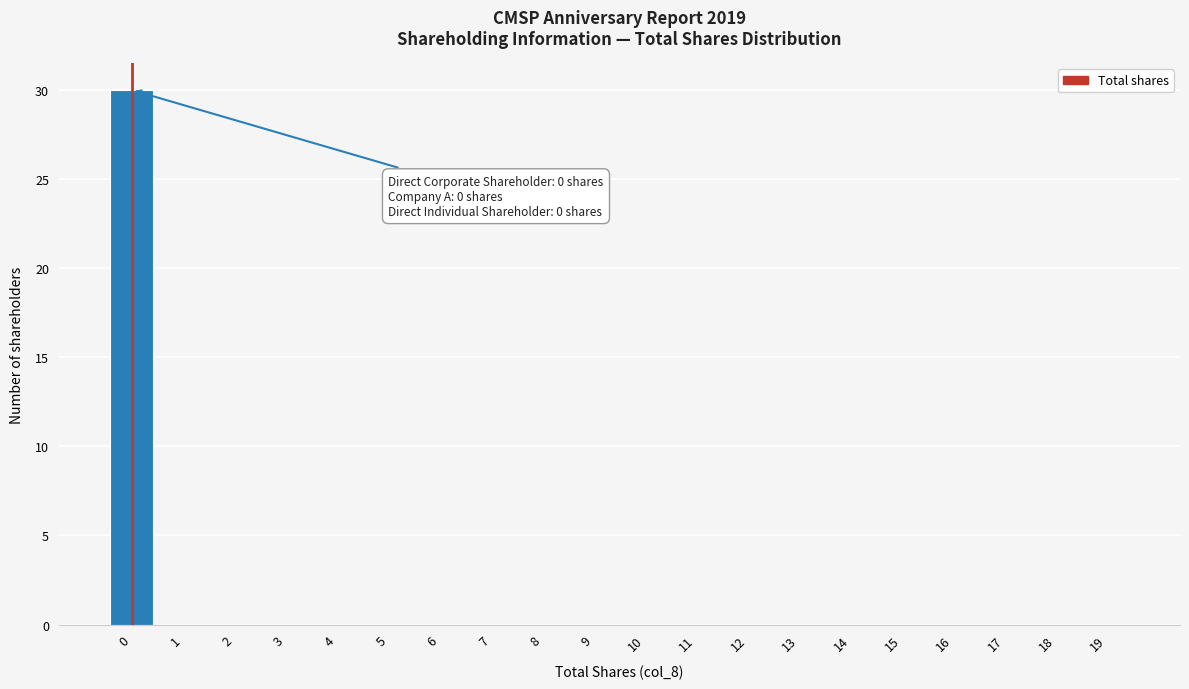

Reading left to right, what are all the values shown in this chart?

0=30	1=0	2=0	3=0	4=0	5=0	6=0	7=0	8=0	9=0	10=0	11=0	12=0	13=0	14=0	15=0	16=0	17=0	18=0	19=0